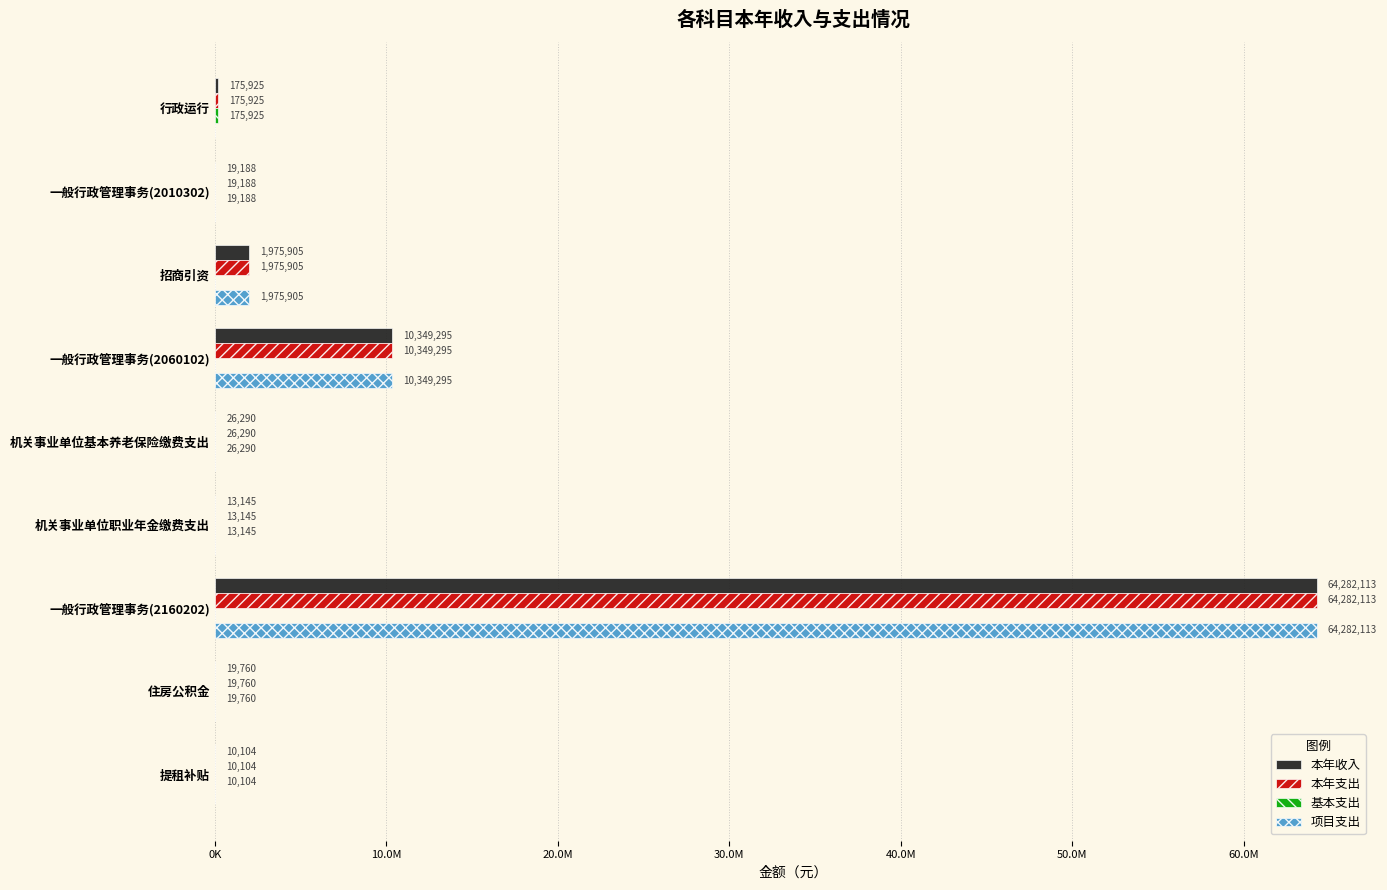

What is the difference between the second highest and minimum values in the 项目支出 series?

10349295.0